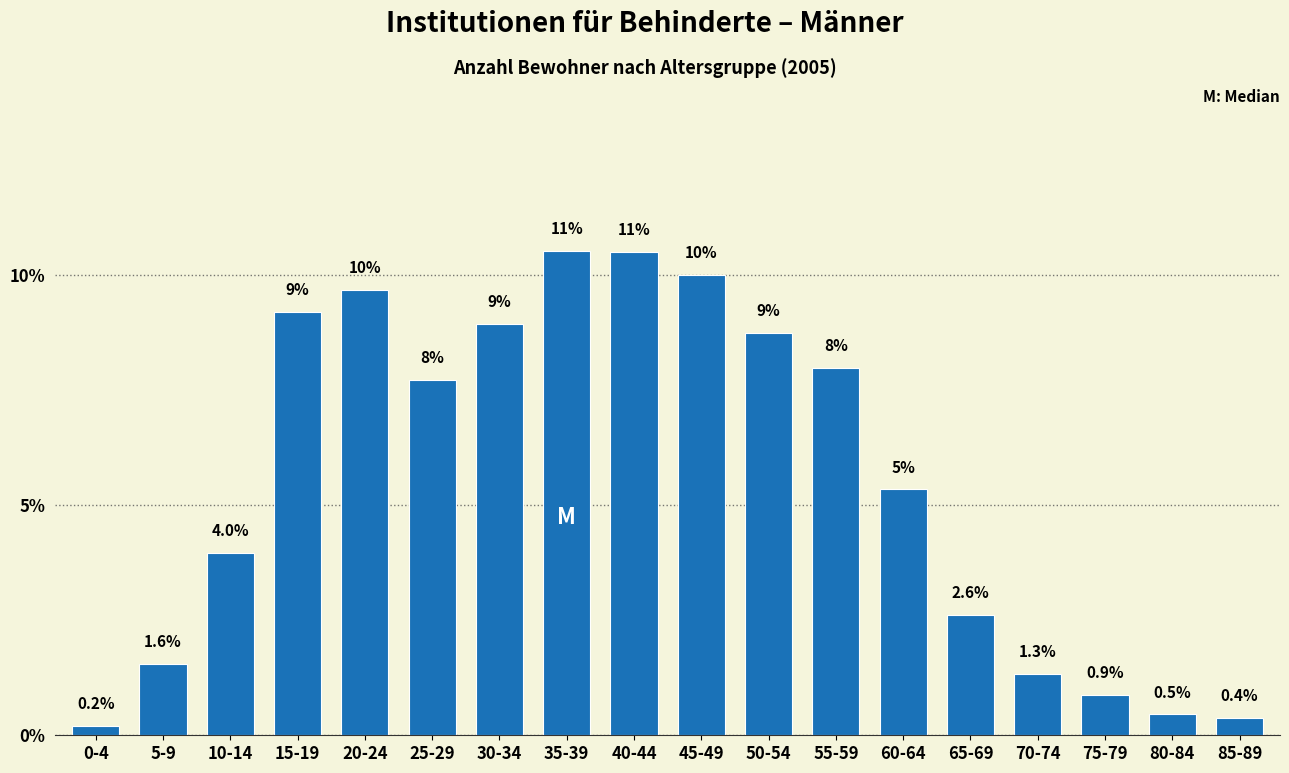

What is the change in value from 25-29 to 50-54?

+1.0